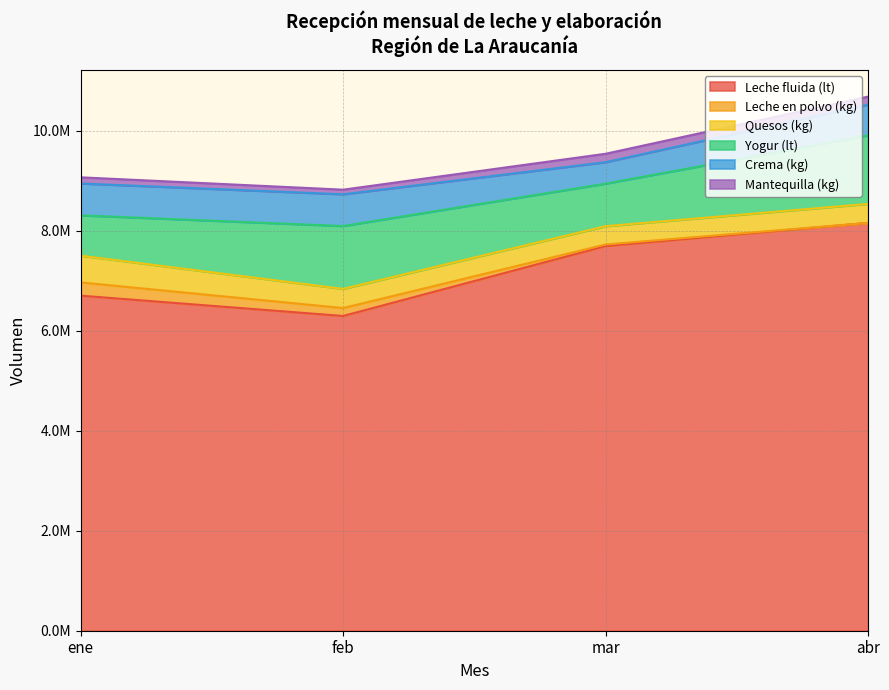

How many data points does each series have?

4